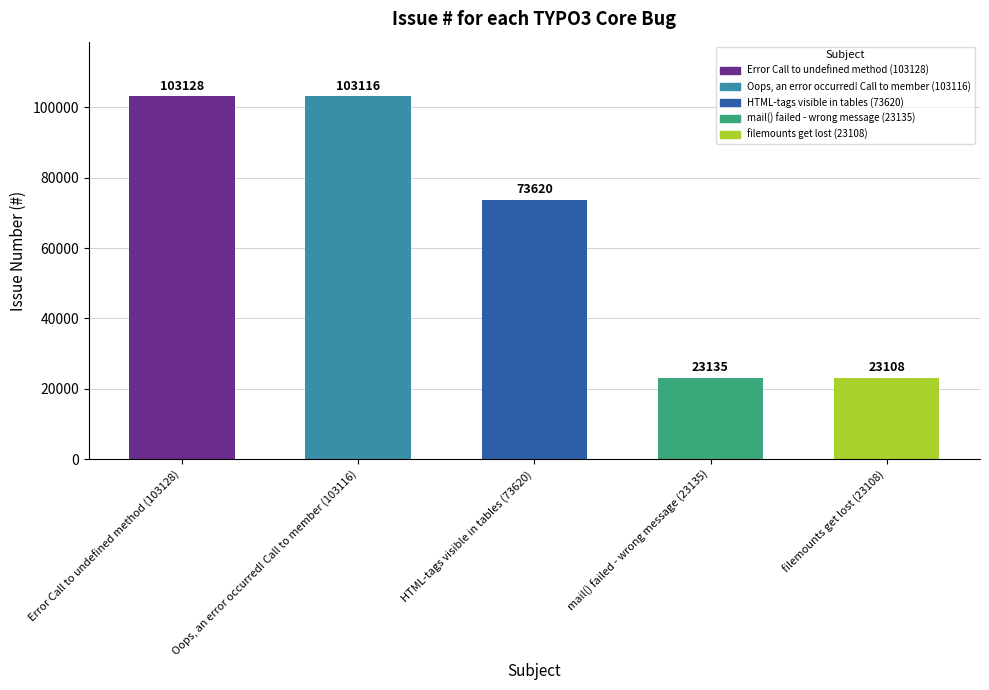

How many distinct data groups are displayed?

1